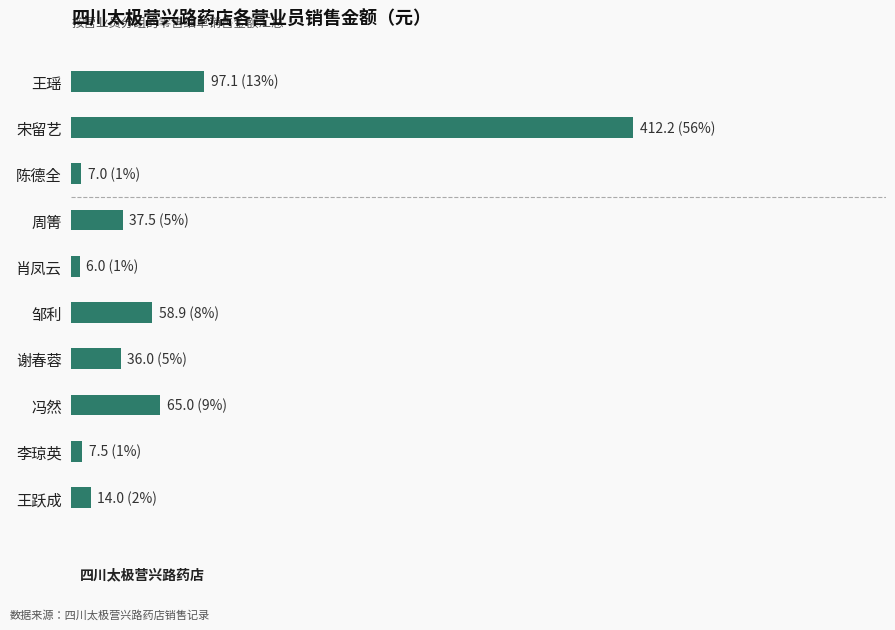

Where is the data nearest to the value 209?

王瑶